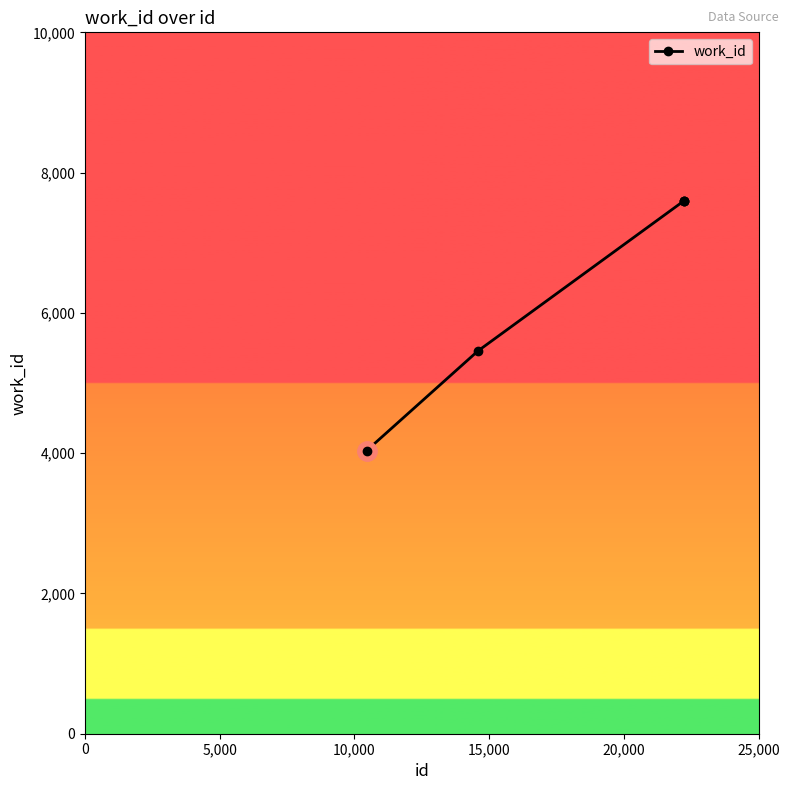

What is the value of the 3rd point from the left?

7593